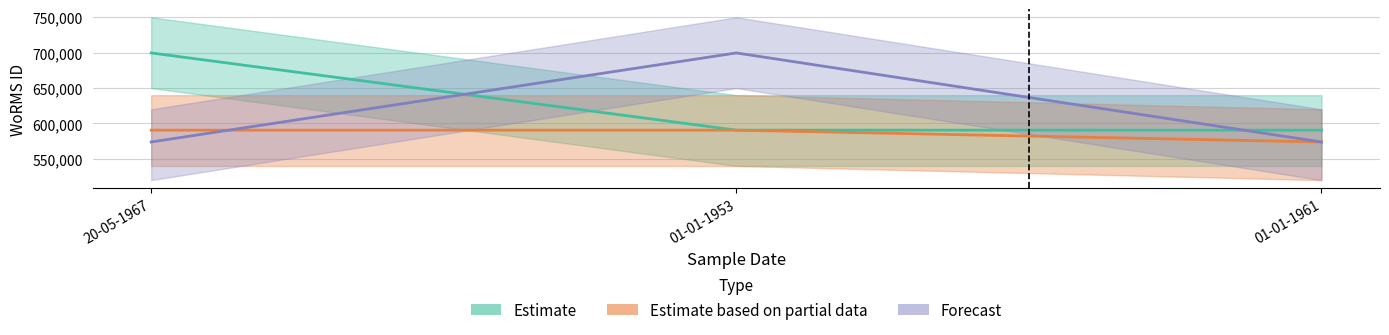

Is this an area chart (filled region under the line)?

No